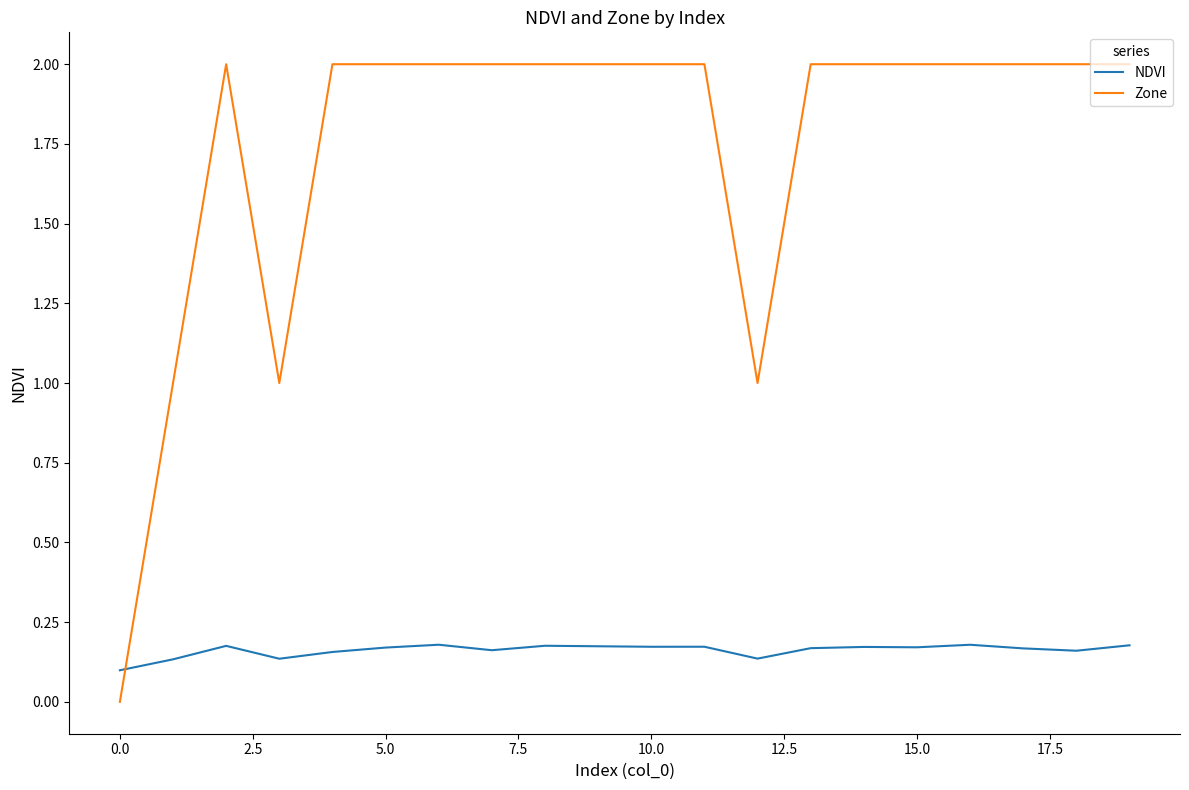

What is the difference between the maximum and minimum values in the Zone series?

2.0